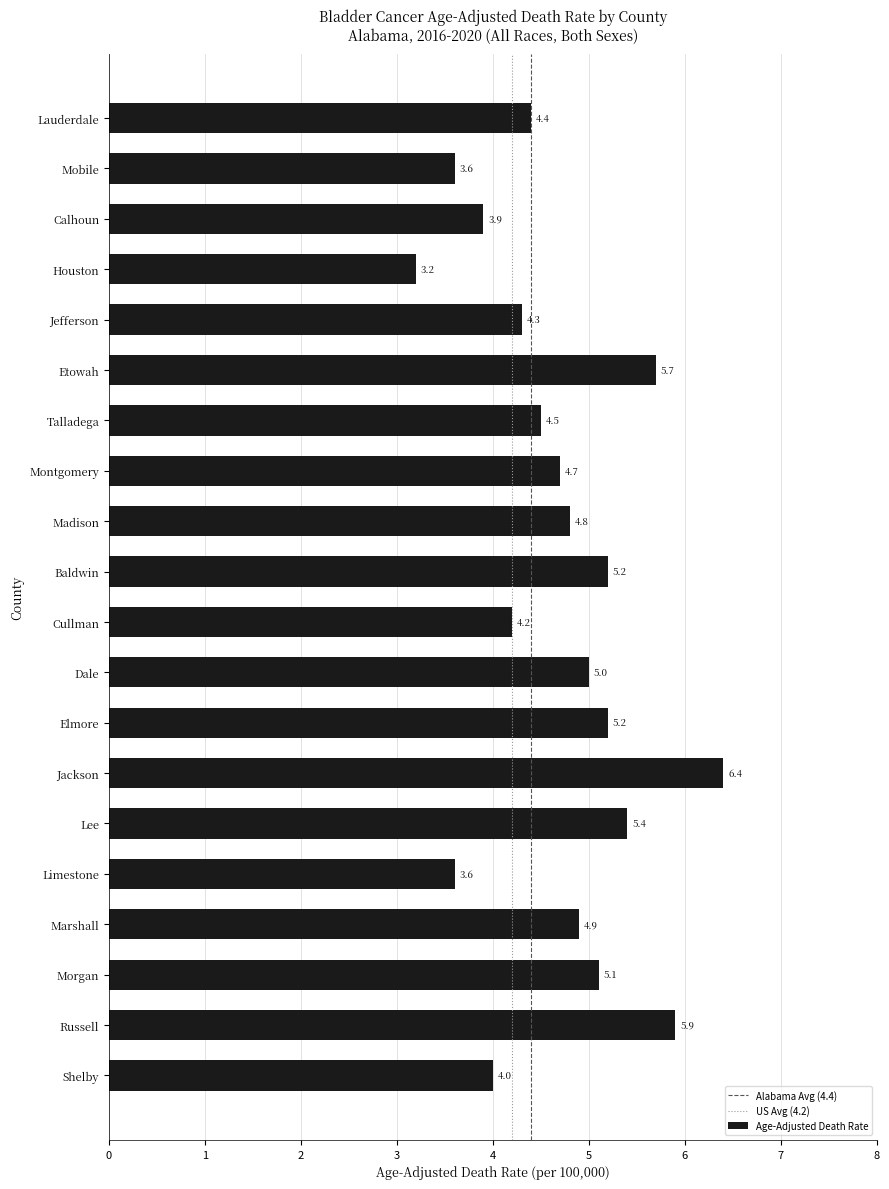

How many bars are there in total?

20